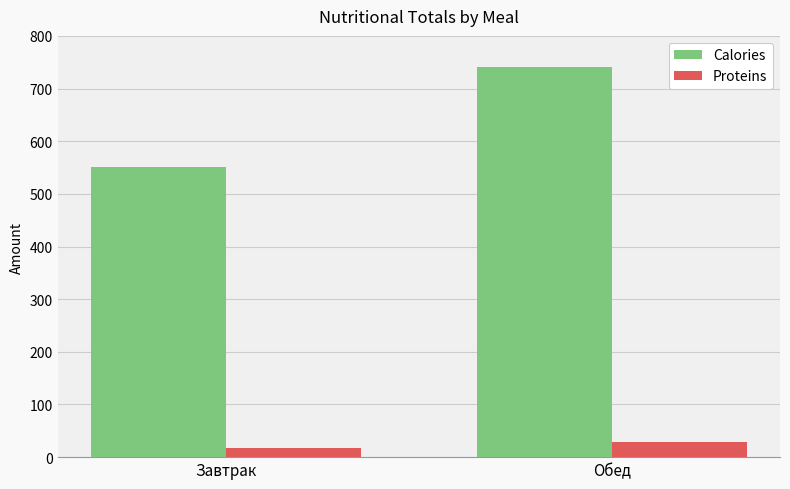

Rank the series by their maximum value, from highest to lowest.

Calories, Proteins